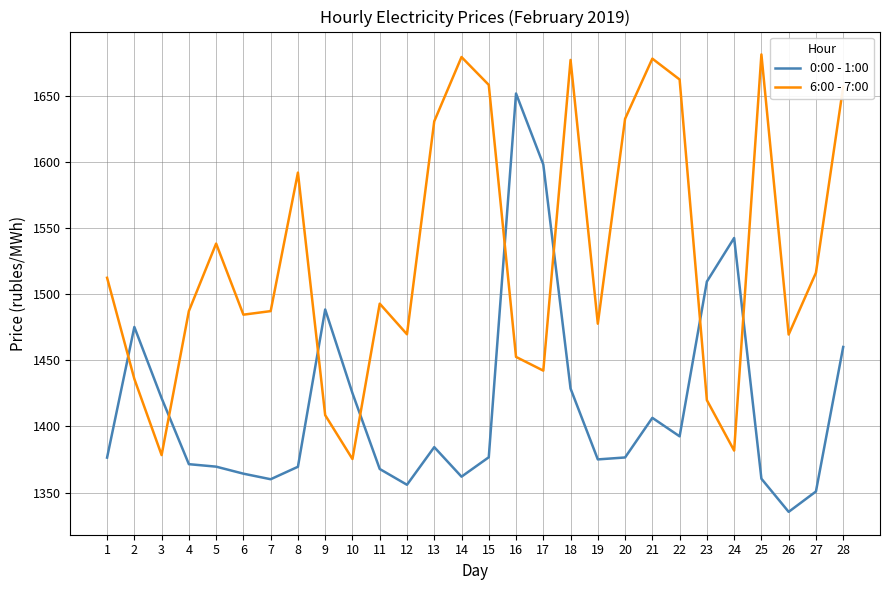

How many lines are shown in the chart?

2